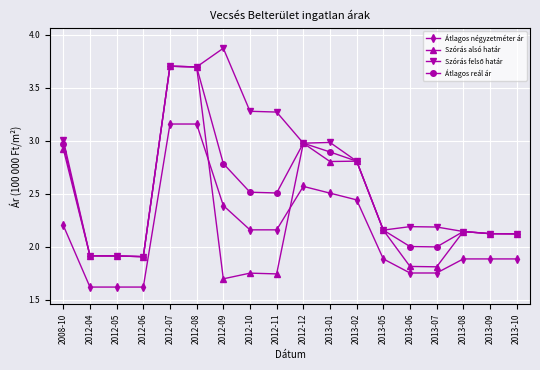

What is the spread (max minus min) of values at 2012-08?

0.5